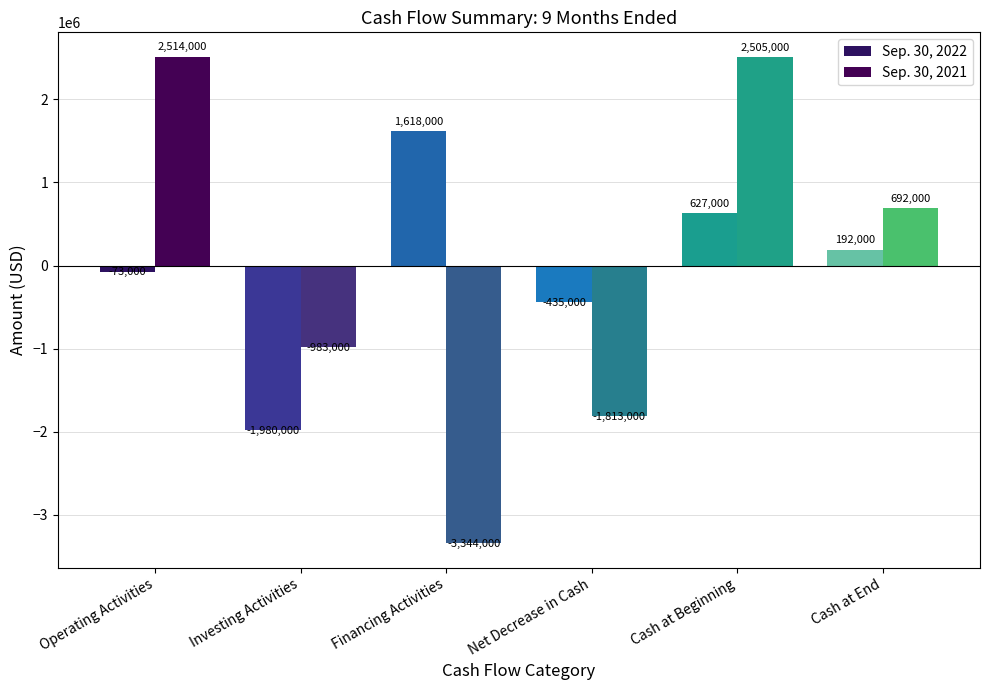

Which series has the largest total across all categories?

Sep. 30, 2022